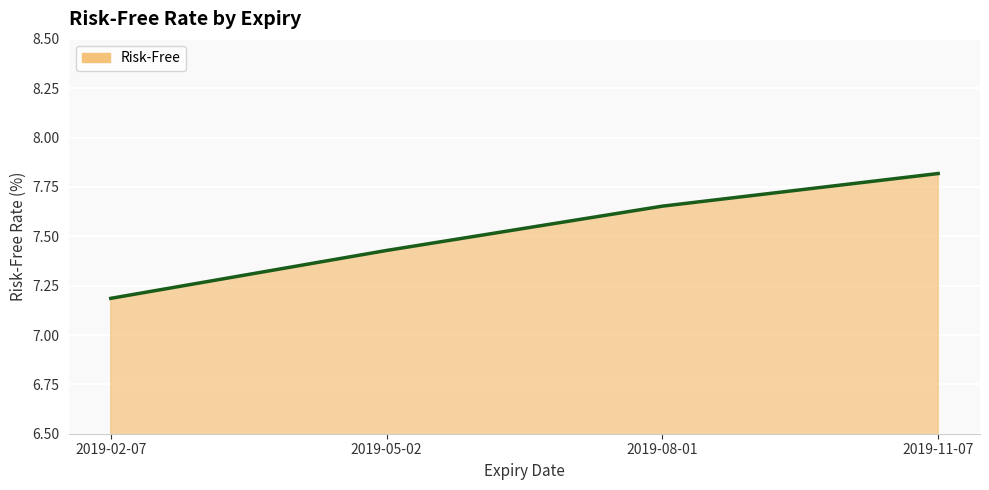

What is the change in value from 2019-05-02 to 2019-11-07?

+0.4